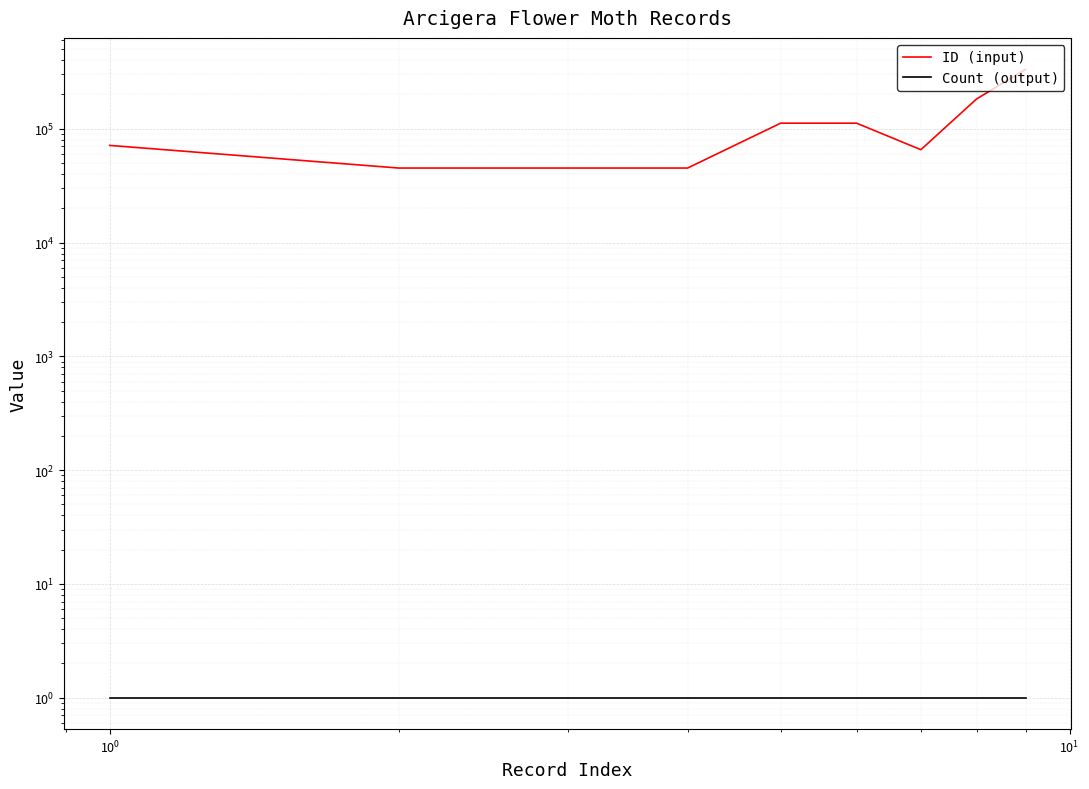

At how many categories does at least one series exceed 300463?

1